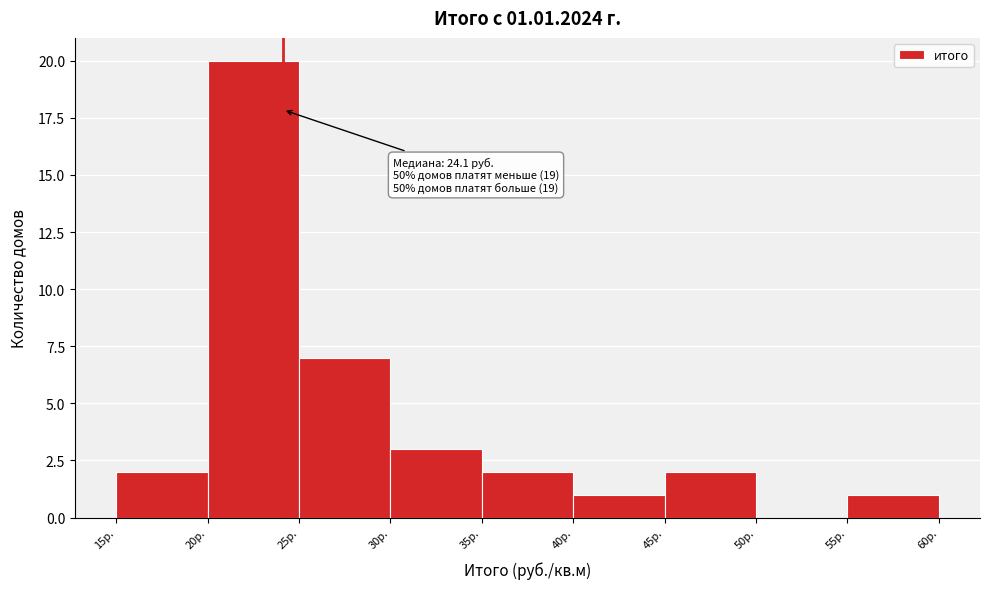

Over which range of the x-axis is the bar tallest?

20 to 25